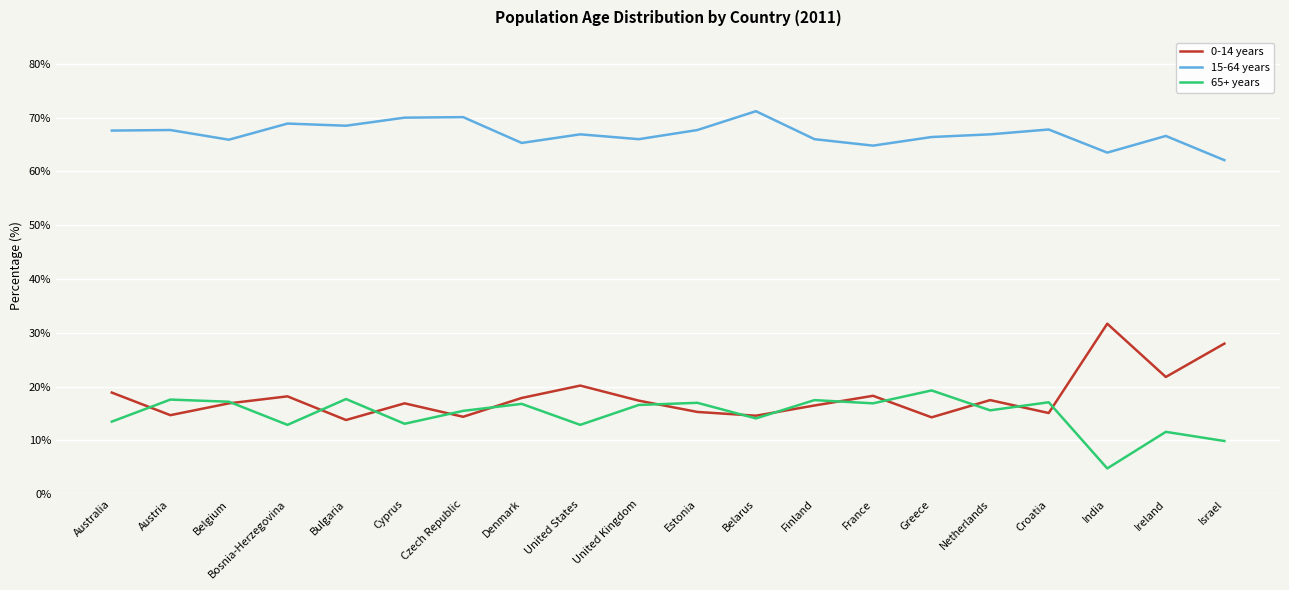

Count the number of data series in this chart.

3